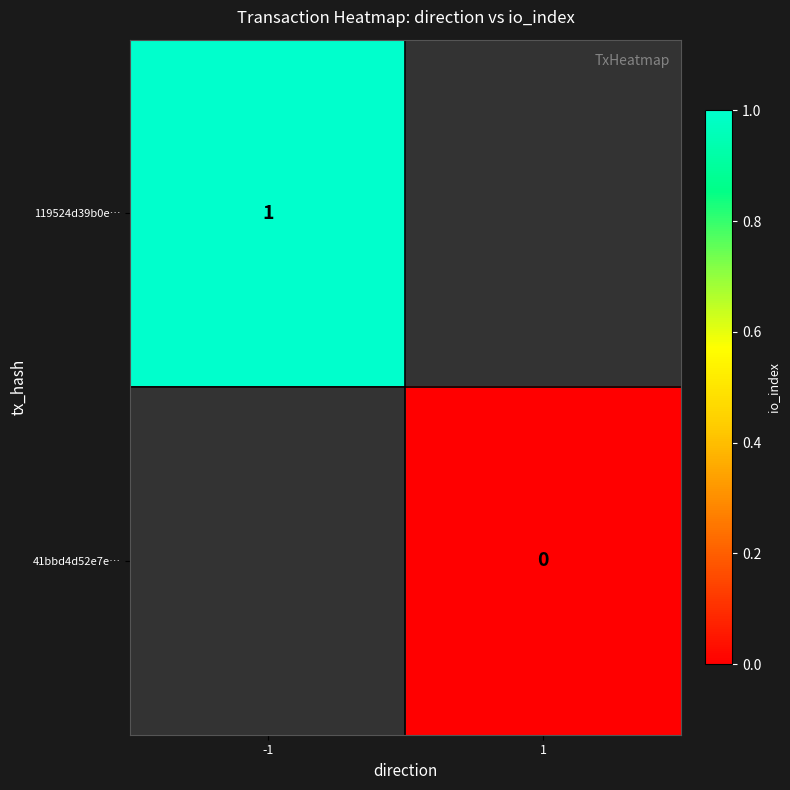

The value of 119524d39b0e… at -1 is 1. True or false?

True